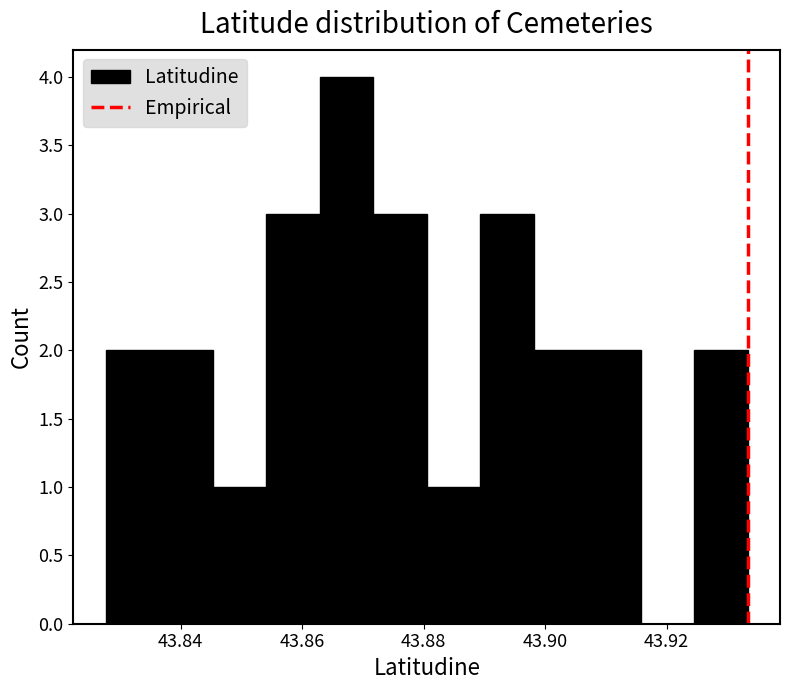

Over which range of the x-axis is the bar tallest?

43.862 to 43.872